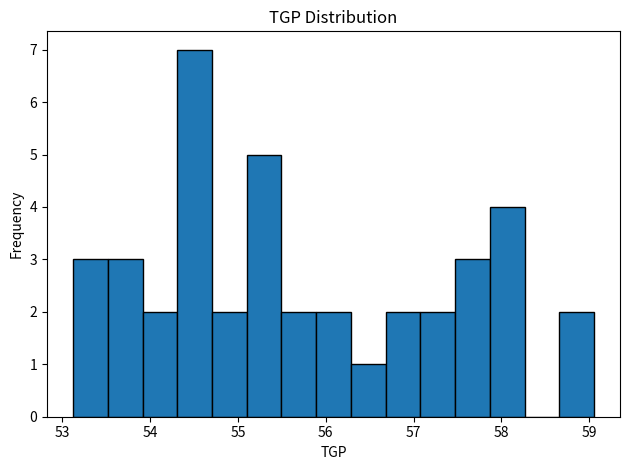

Around what value on the x-axis is the tallest bar? Give the approximate position of its centre, as read against the axis.

54.5